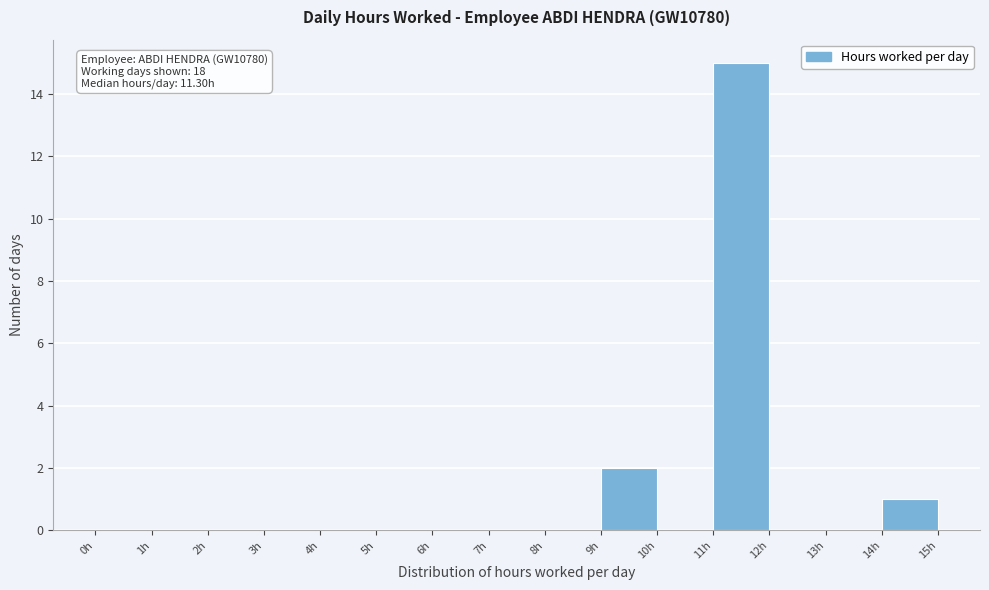

Over which range of the x-axis is the bar tallest?

11 to 12